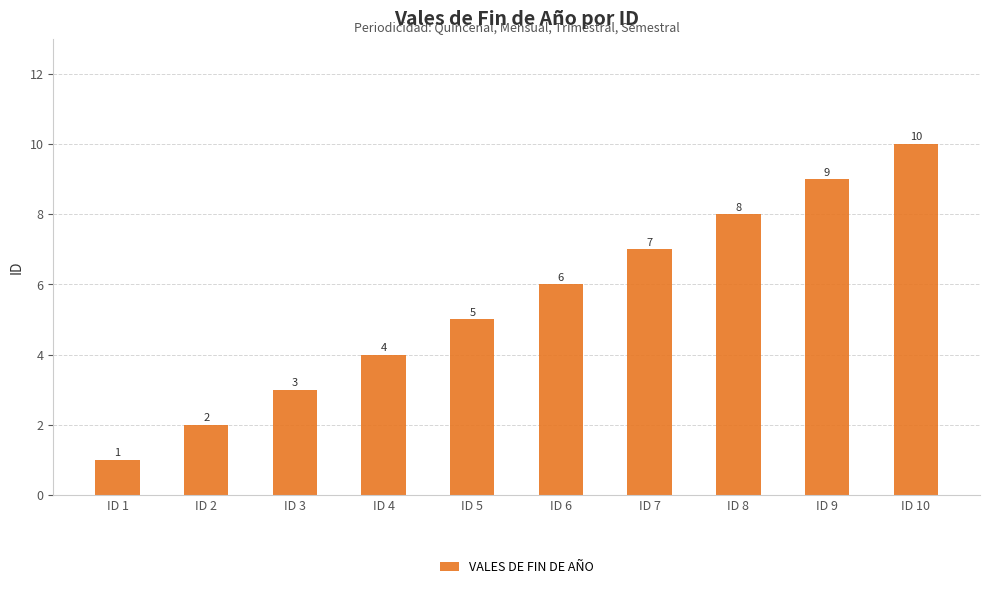

What is the difference between the maximum and second lowest values?

8